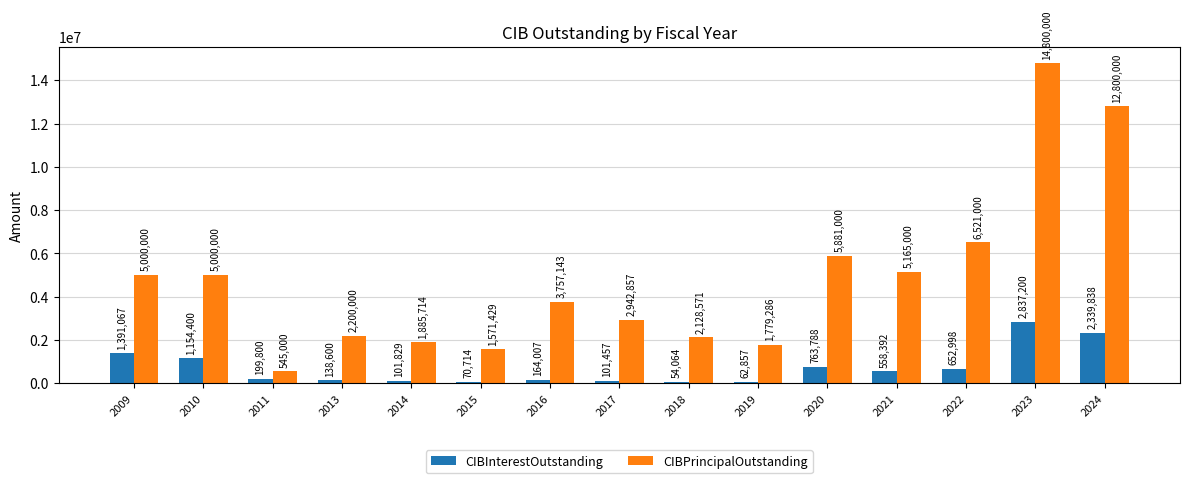

What is the sum of the CIBPrincipalOutstanding values at 2024 and 2022?

19321000.0